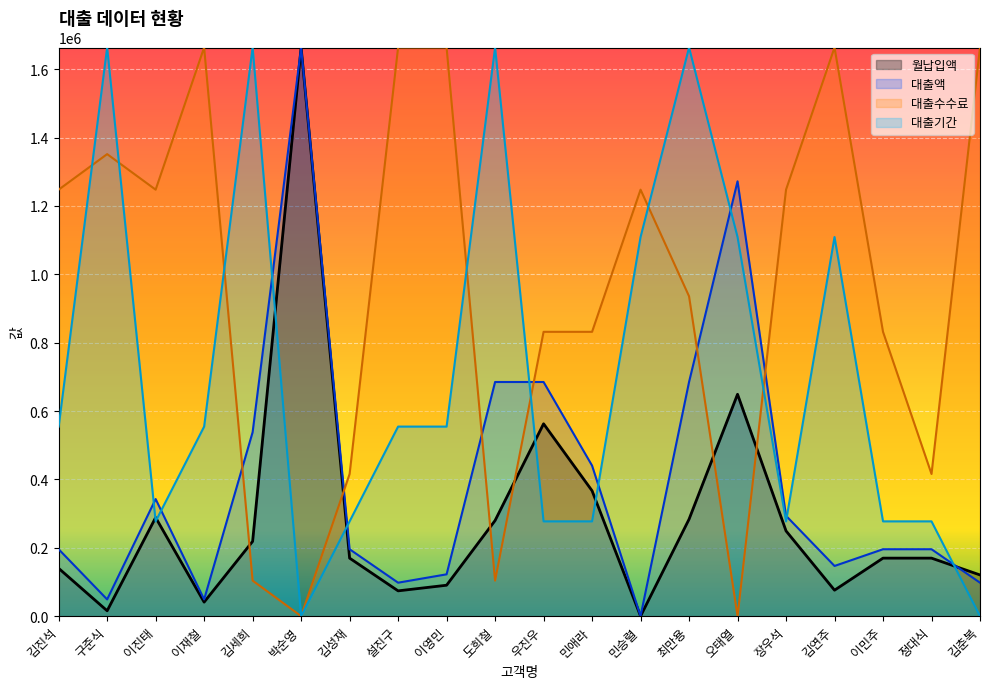

Where does the 대출액 series first go above 195682?

김진석